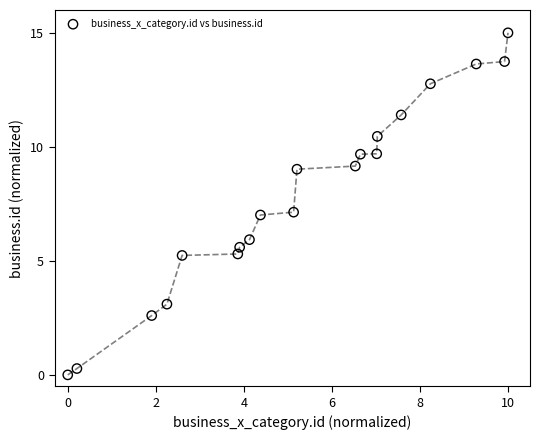

What is the range of X values (max minus min)?

10.0